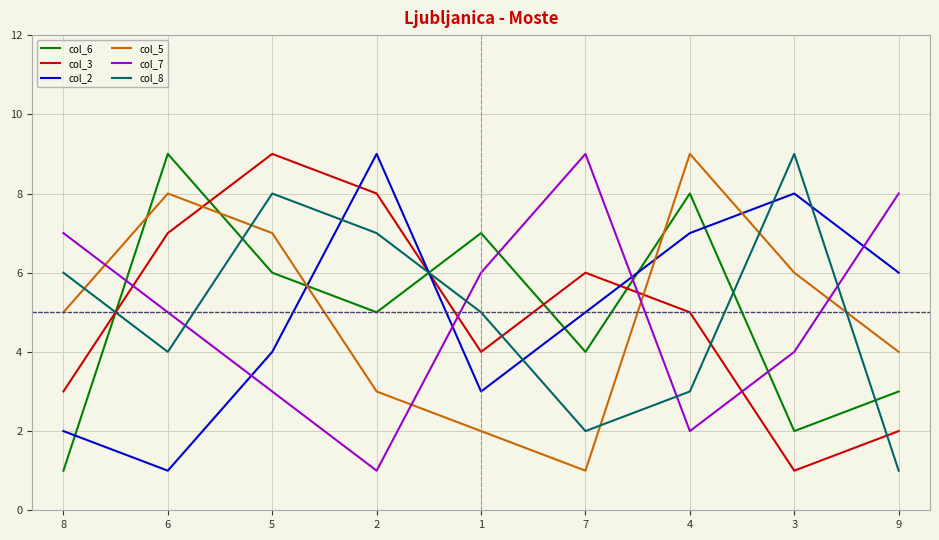

What is the average value of the col_8 series?

5